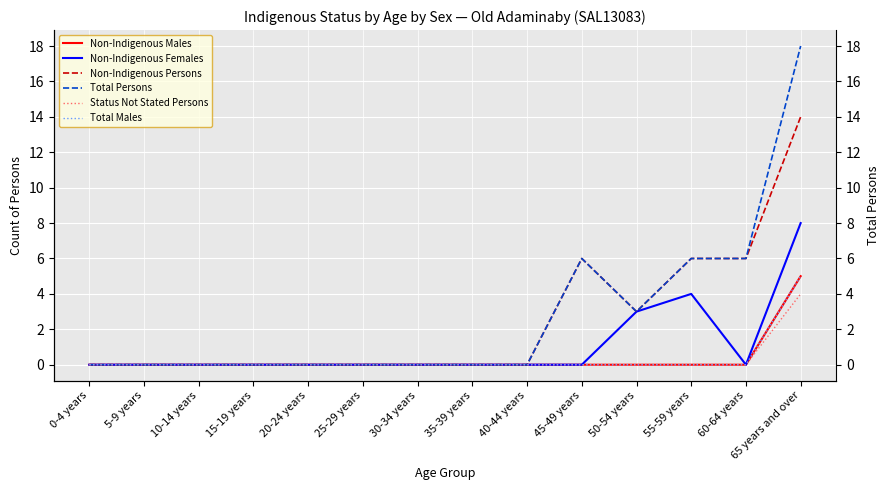

Where is Non-Indigenous Persons nearest to the value 7?

45-49 years